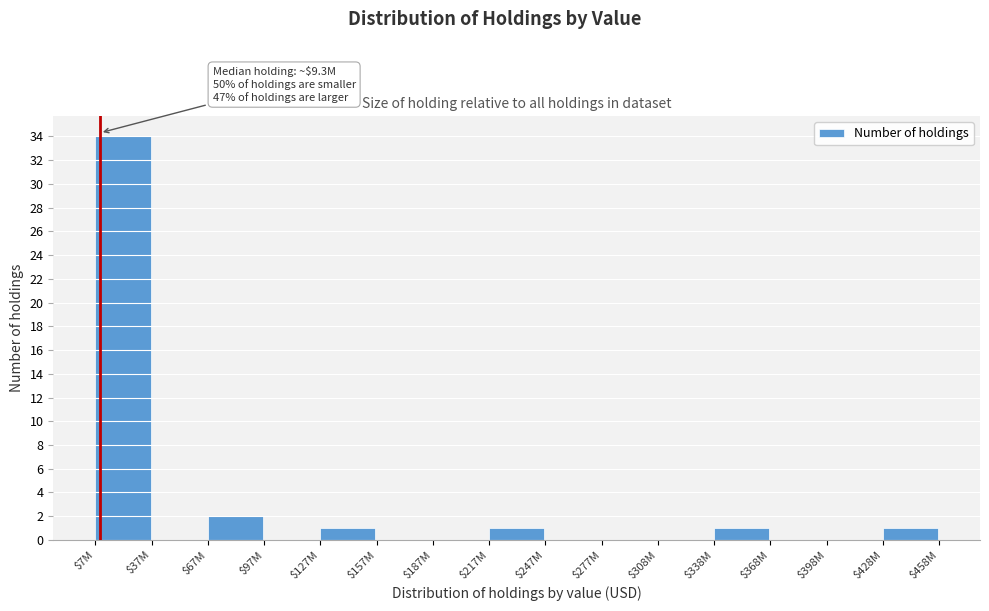

The chart shows a value of 1 at $217M. True or false?

True